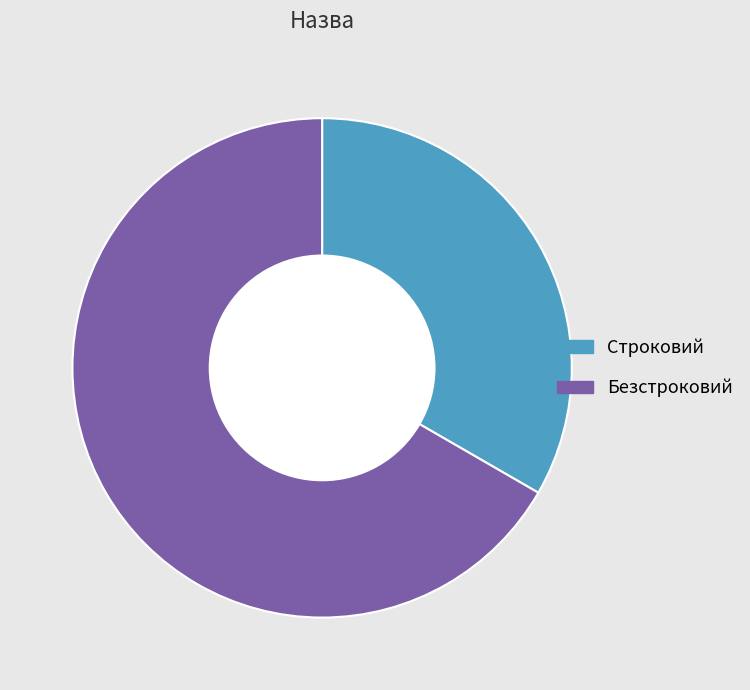

To the nearest percent, what portion does Строковий represent?

33%